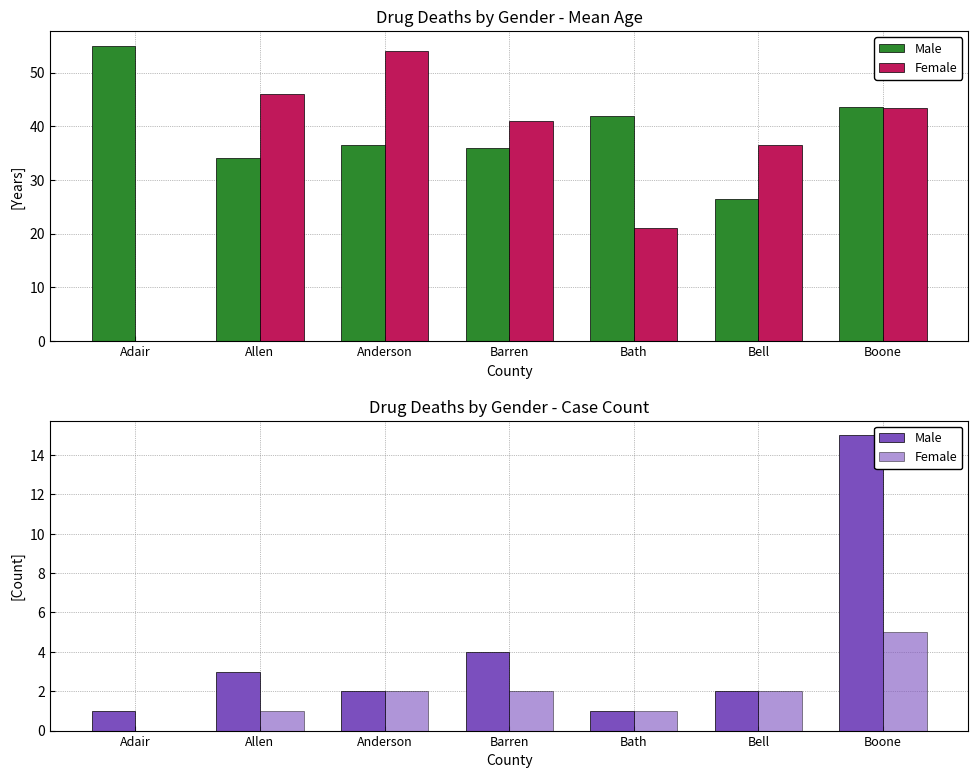

What is the value of the Male bar at the 1st from the left?

1